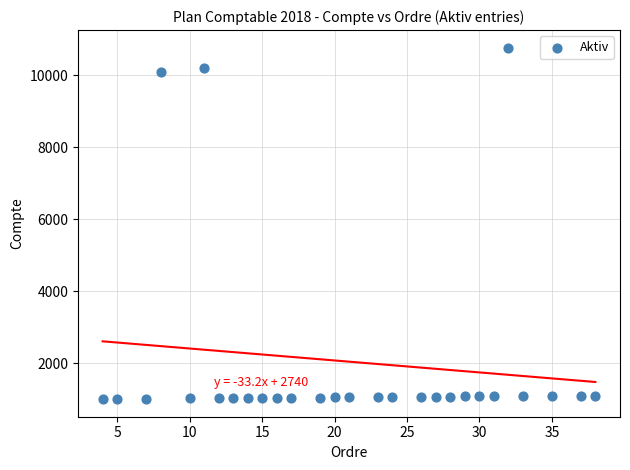

What is the range of Y values (max minus min)?

9771